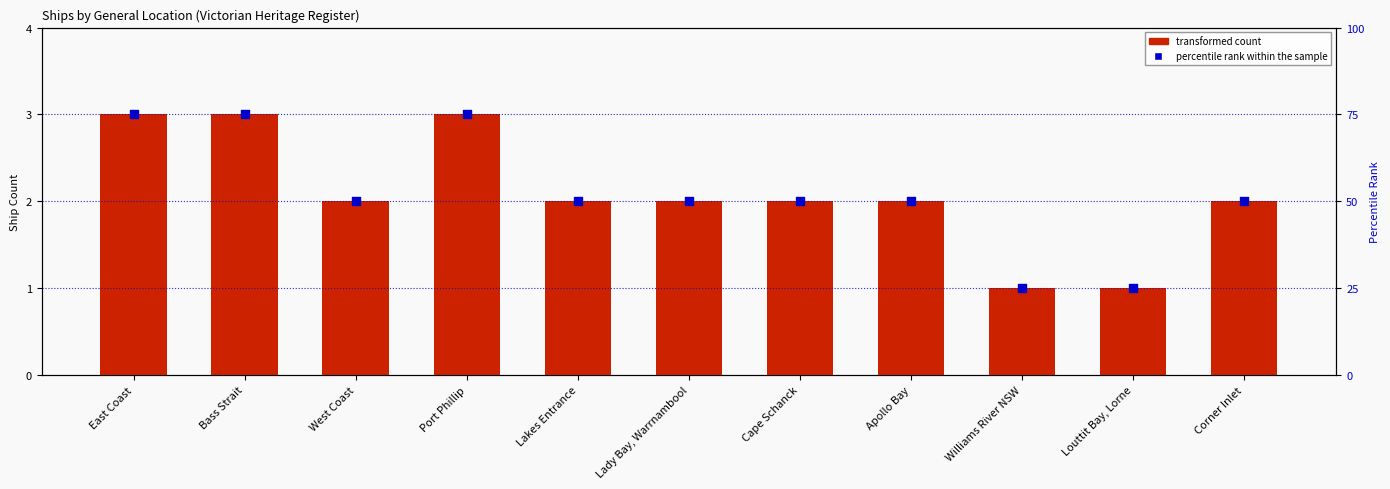

What is the total value across all series at East Coast?

78